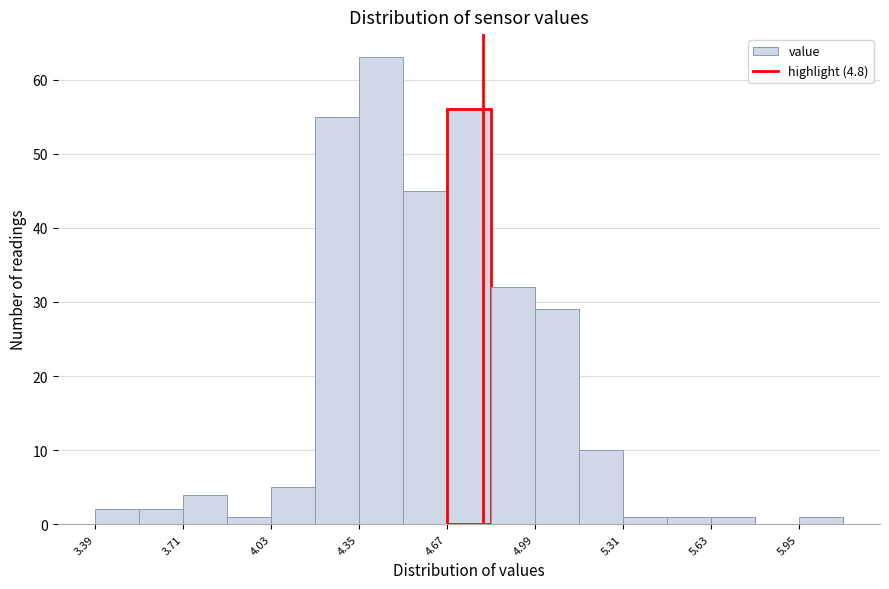

Around what value on the x-axis is the tallest bar? Give the approximate position of its centre, as read against the axis.

4.45